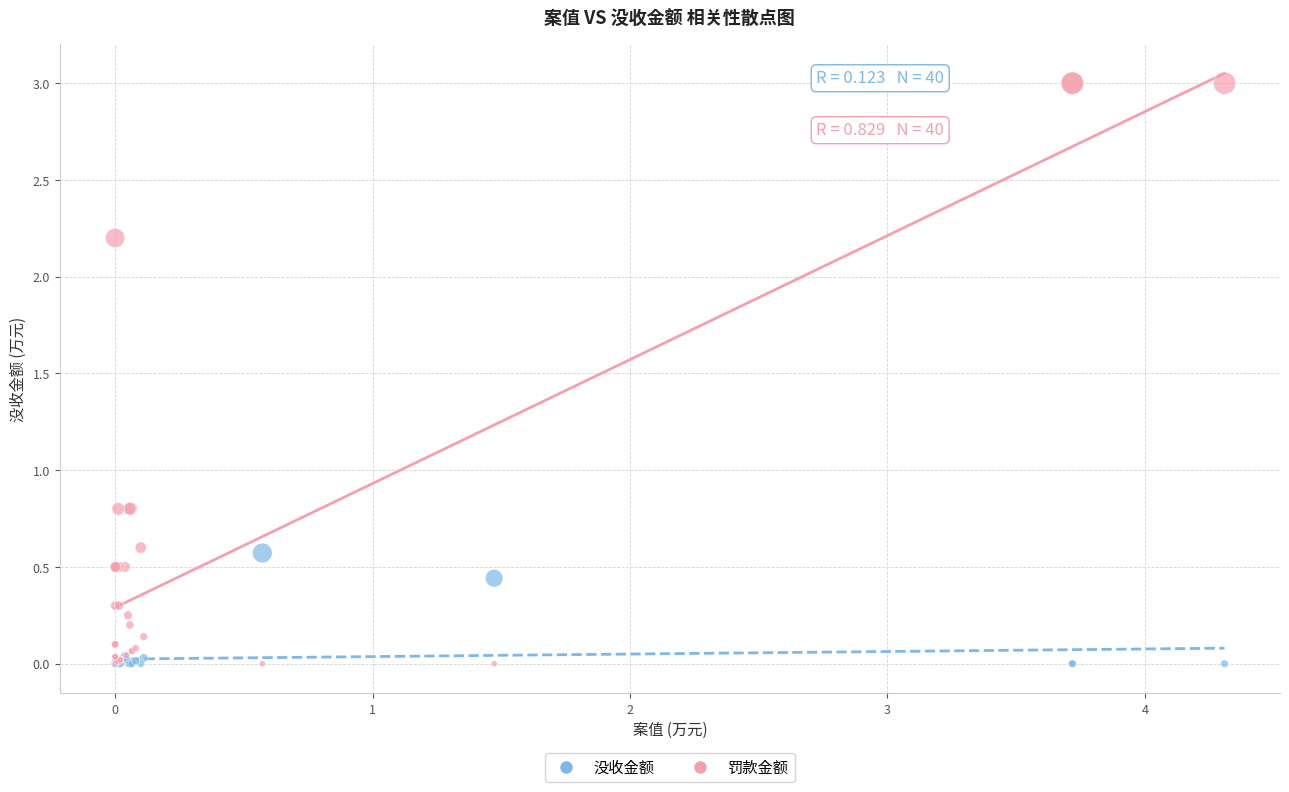

What are all the series names shown in the legend?

没收金额, 罚款金额